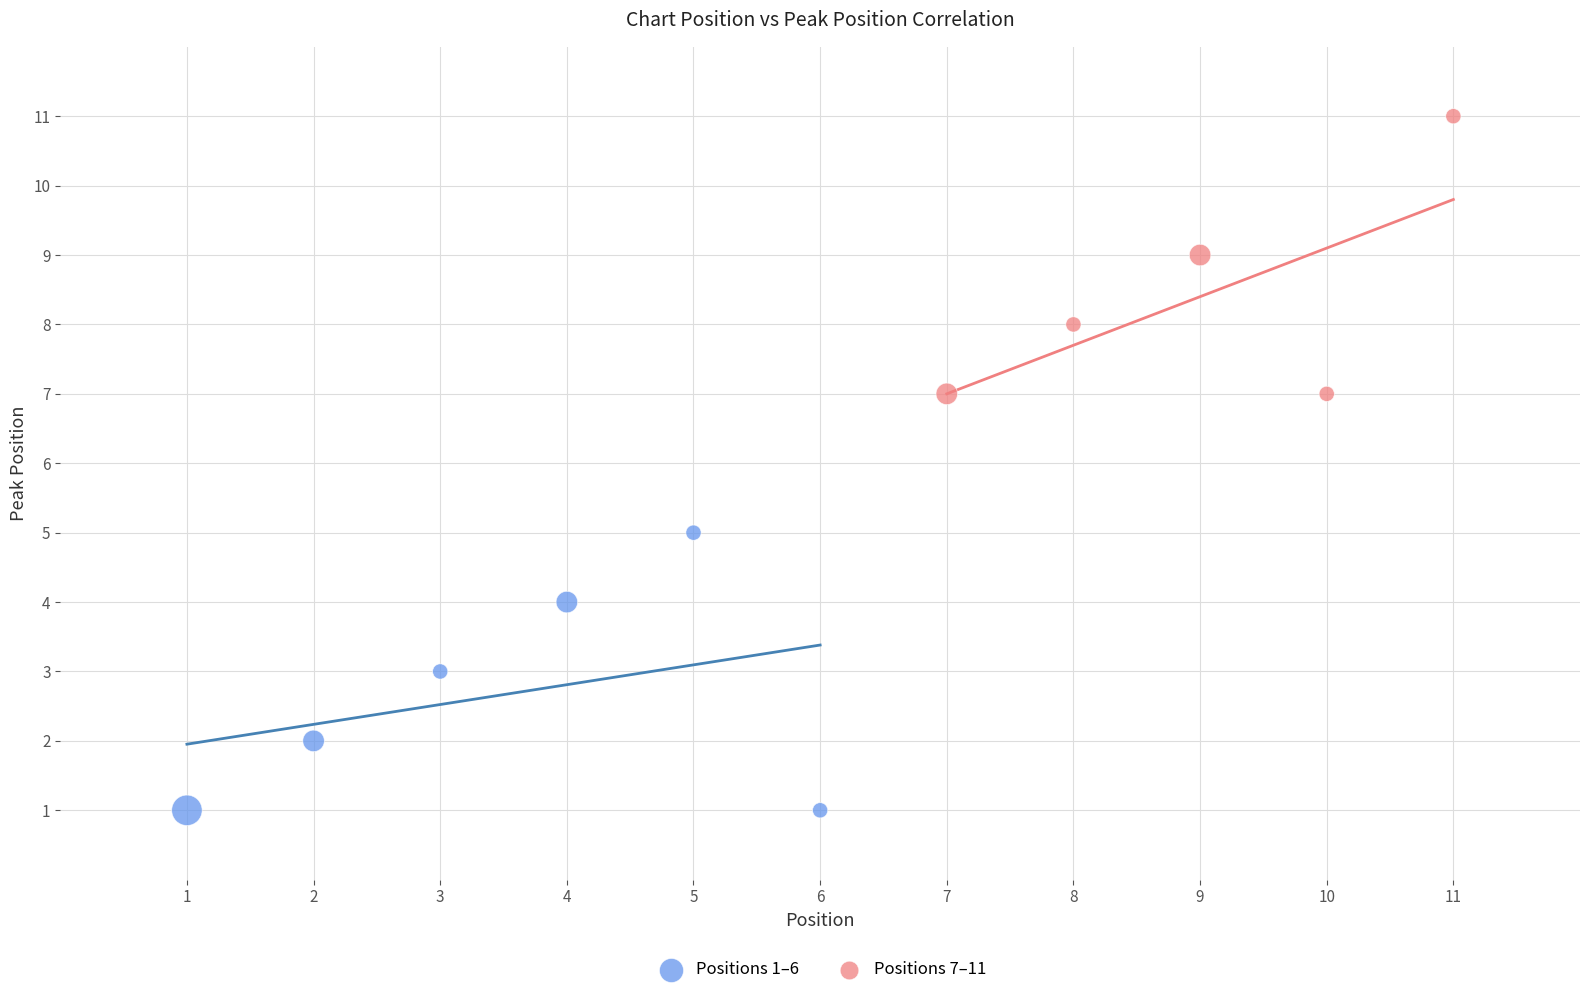

Which series reaches the maximum Y coordinate?

Positions 7–11